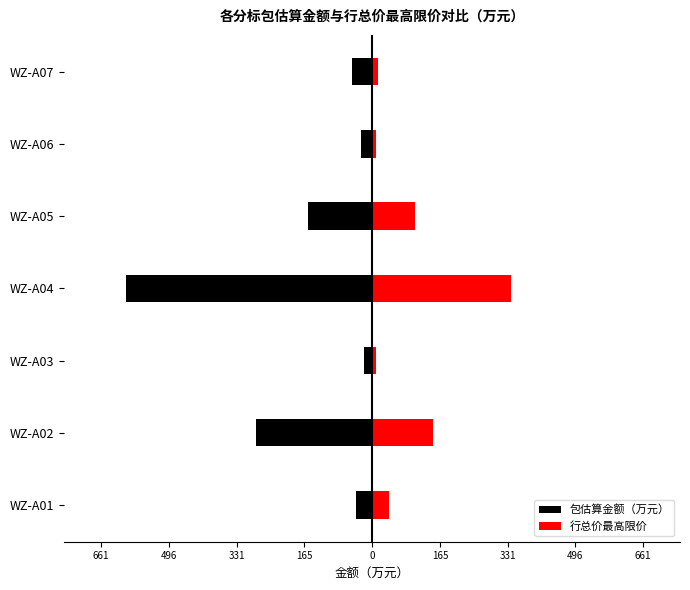

Is it true that 包估算金额（万元） equals -48.6 at WZ-A07?

True